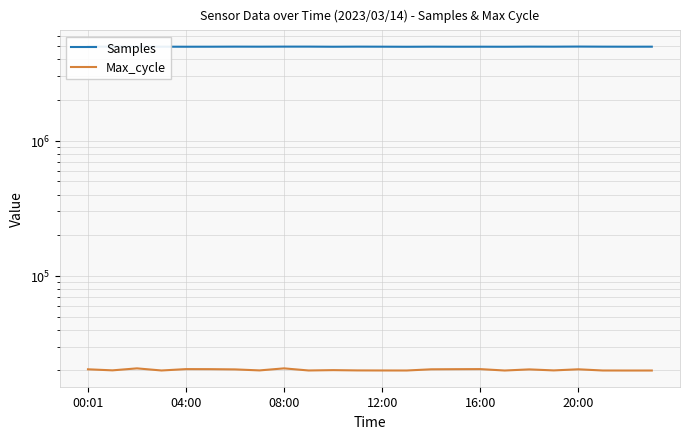

Does the chart have visible grid lines?

Yes